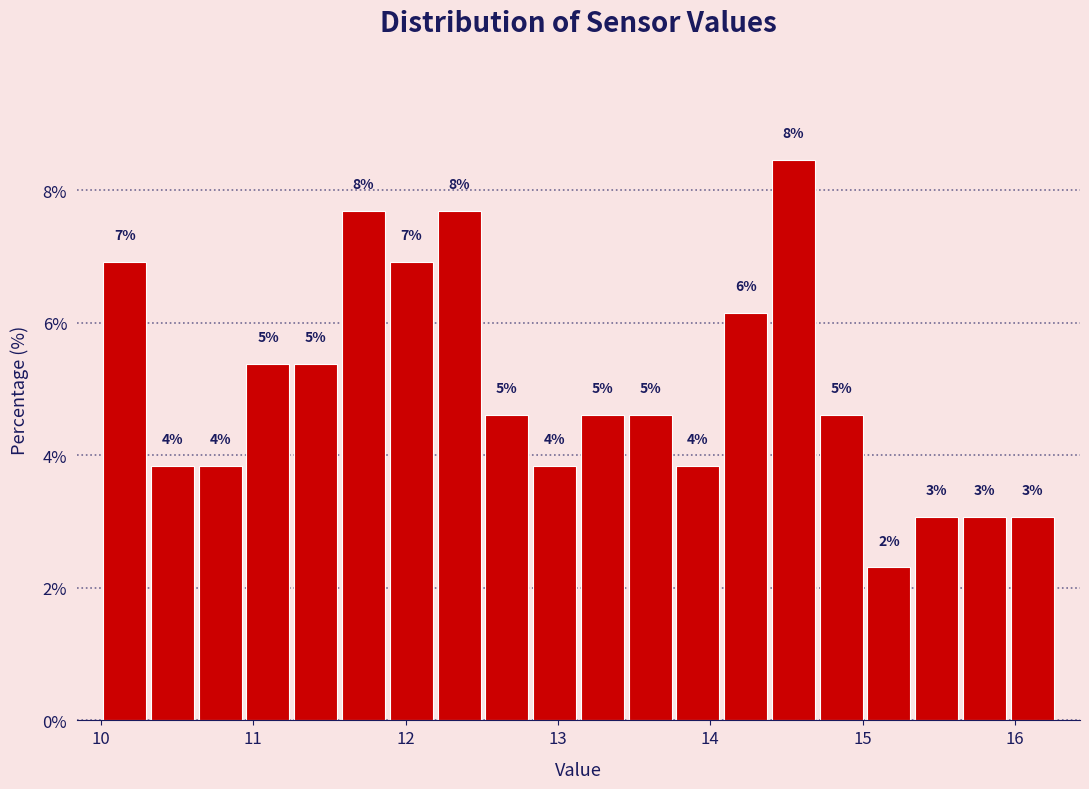

Around what value on the x-axis is the tallest bar? Give the approximate position of its centre, as read against the axis.

14.5